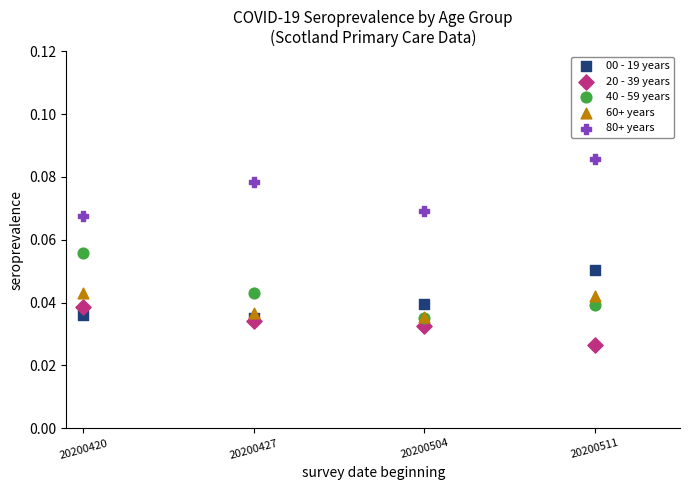

Which series contains the highest Y value?

80+ years